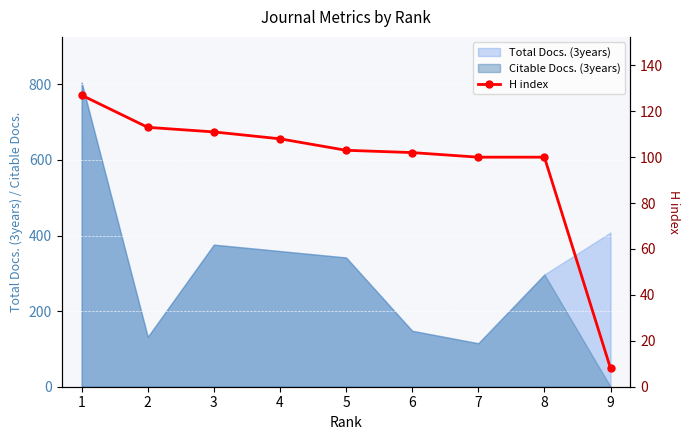

What is the minimum value shown in the chart?

8